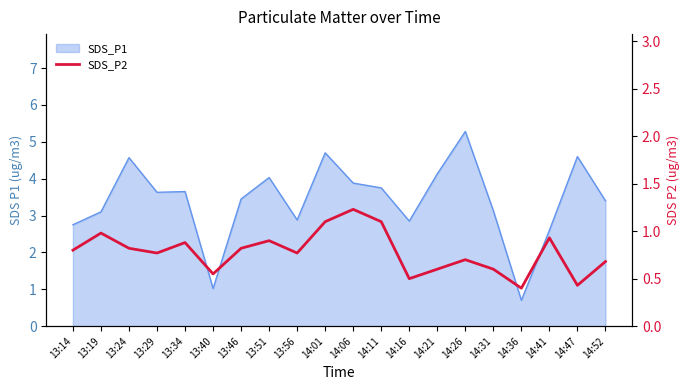

How many interior local peaks (higher than both neighbors) does the data have?

6